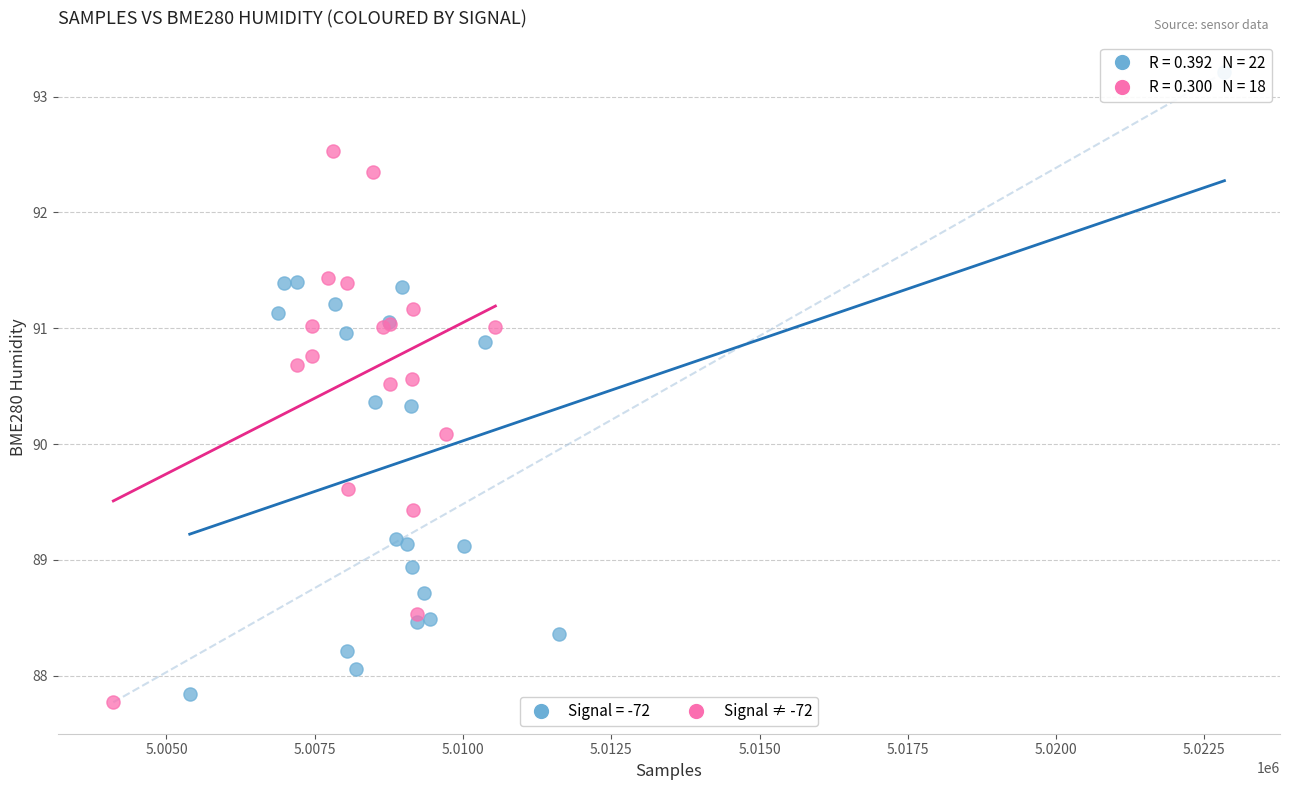

Which series contains the highest Y value?

Signal = -72